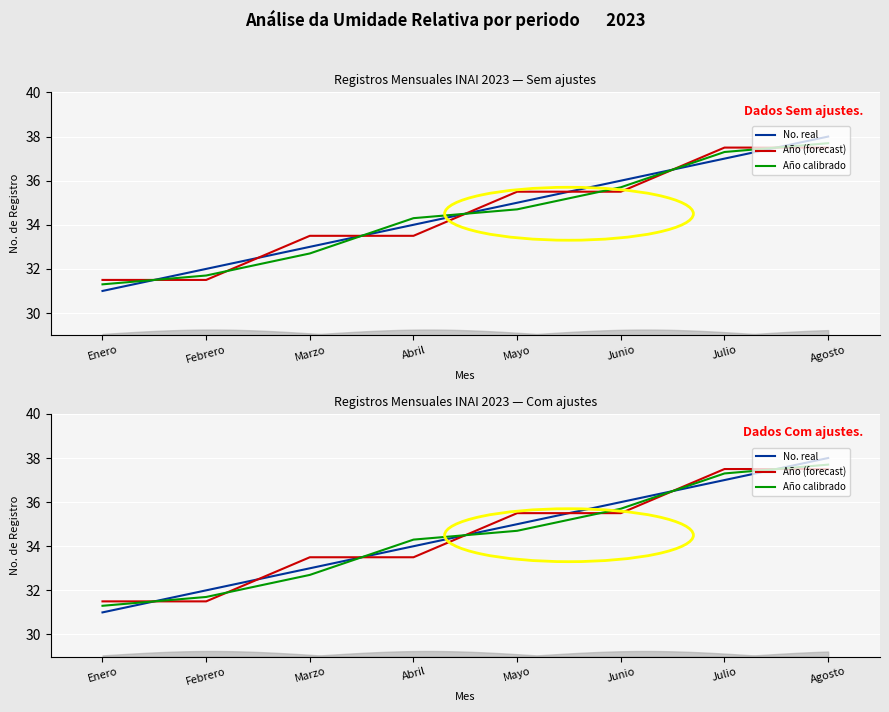

Which series has the largest range (max minus min)?

No. real